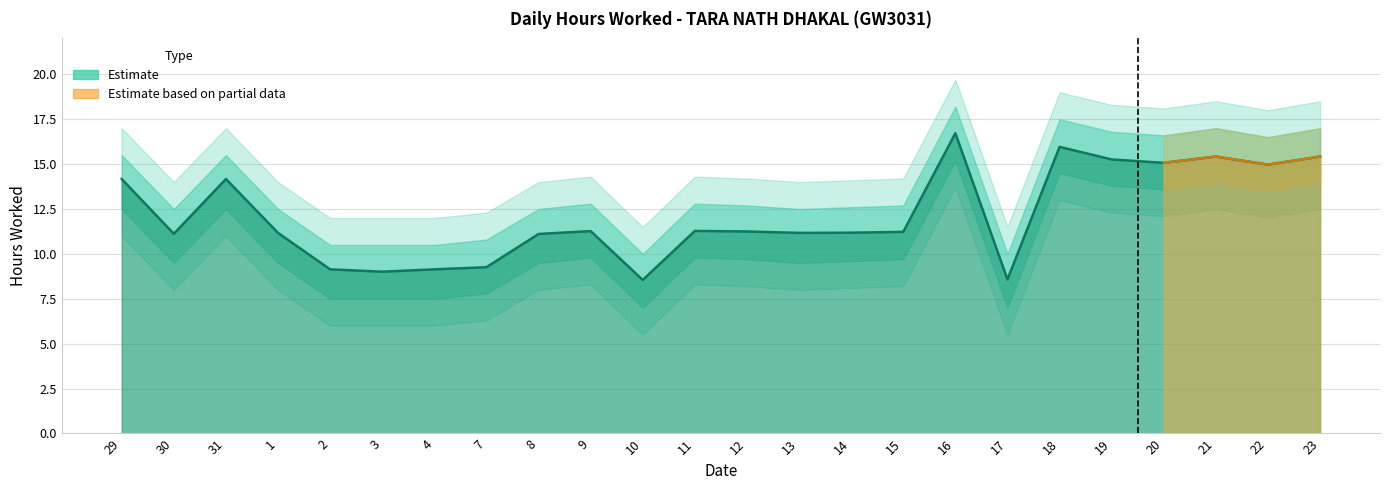

The value of Hours Worked at 1 is 4.7. True or false?

False